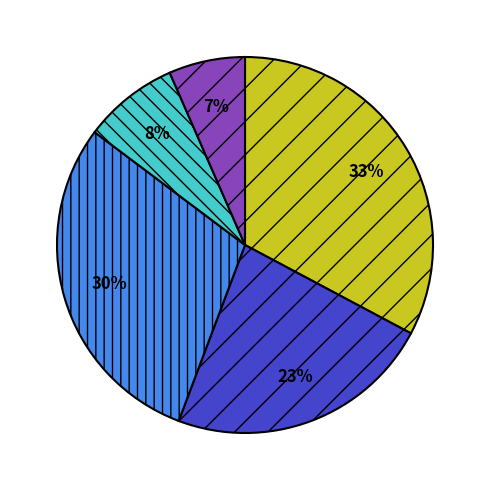

Count the number of slices in the pie.

5